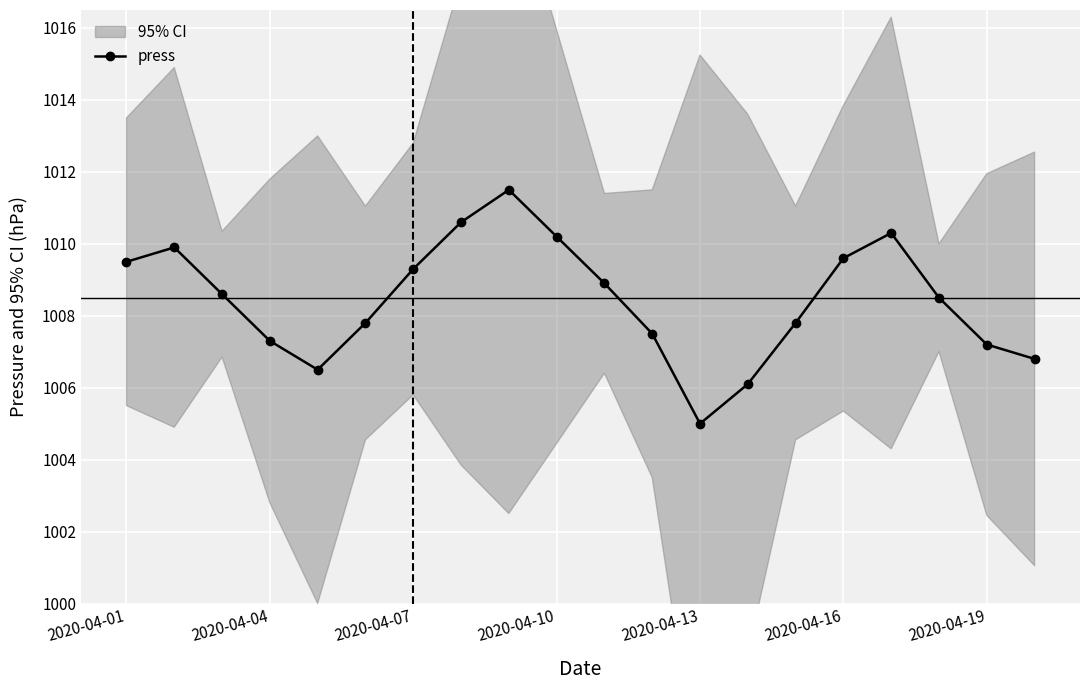

How many categories are shown in the chart?

20